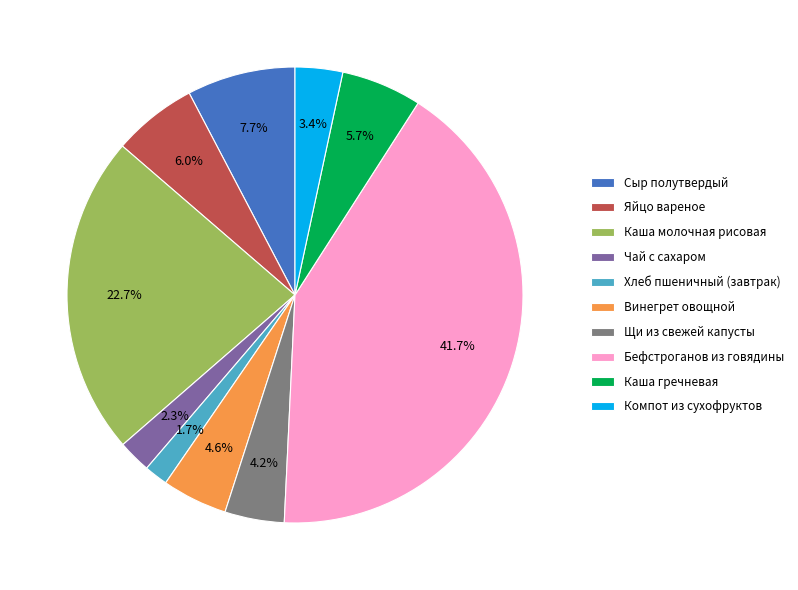

Does Каша молочная рисовая account for over 50% of the chart?

No